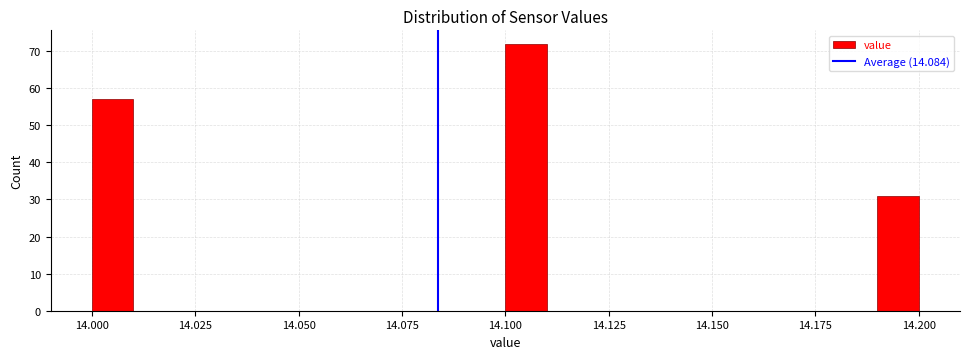

Read against the x-axis, roughly where is the centre of the tallest bar?

14.105